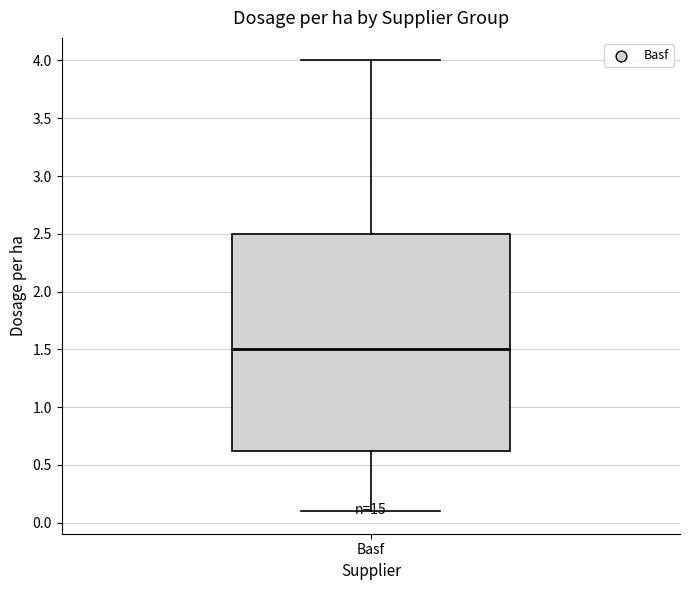

Transcribe this box plot: give where the median line is, the range the box spans, and where the two whiskers end, as read against the y-axis. The values are not printed on the chart, so give them approximately, as read against the axis.

median 1.5, box 0.6 to 2.5, whiskers 0.1 to 4.0